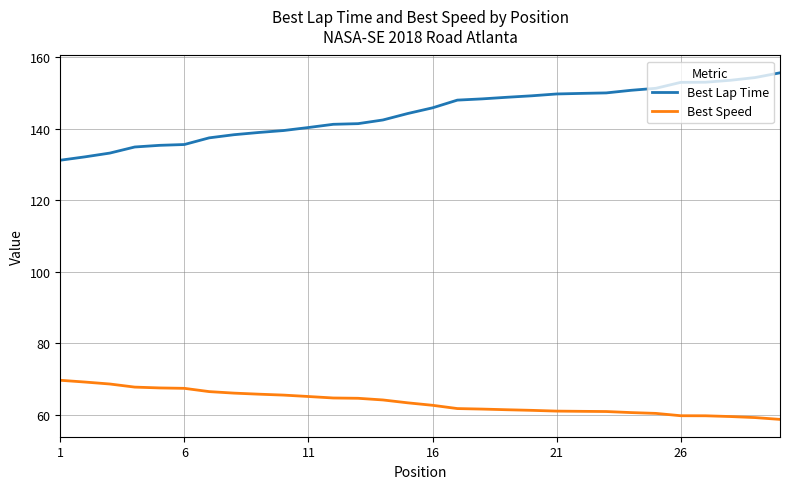

List the series in order of their overall mean, highest first.

Best Lap Time, Best Speed